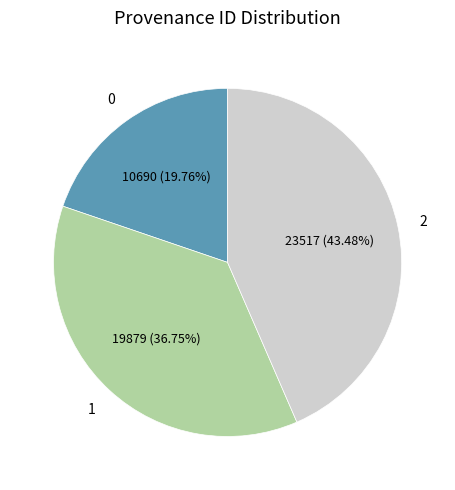

Does any single category account for the majority?

No